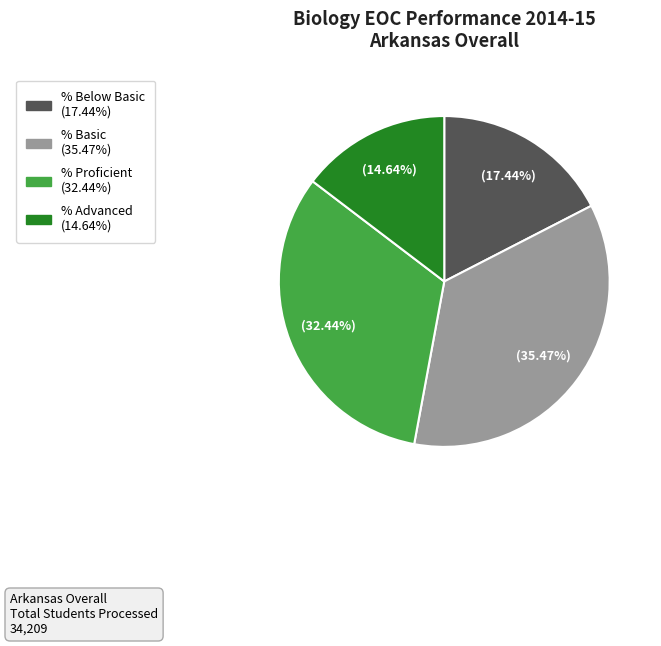

Rank the categories by value from highest to lowest.

% Basic, % Proficient, % Below Basic, % Advanced